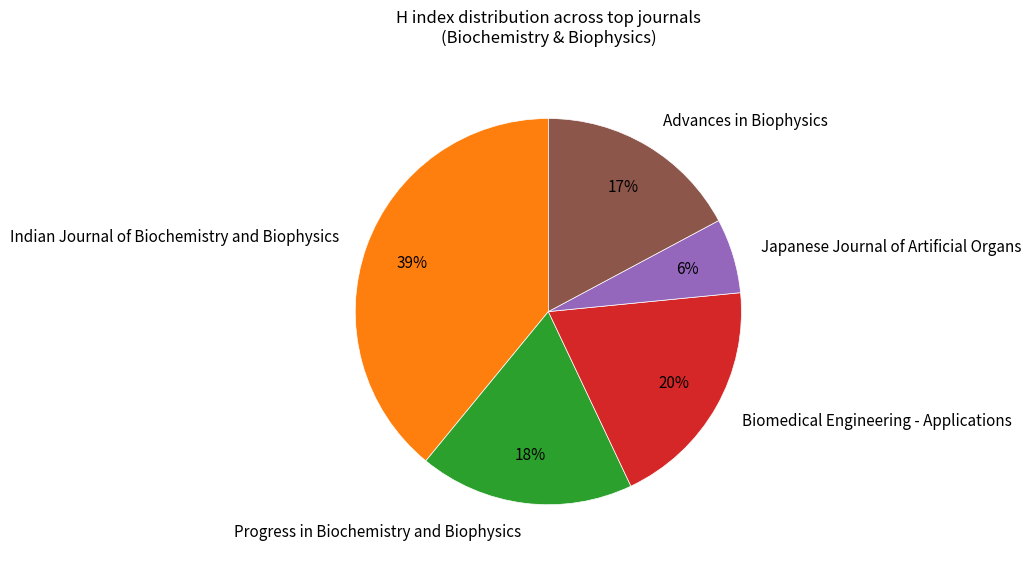

Which slice is the largest?

Indian Journal of Biochemistry and Biophysics